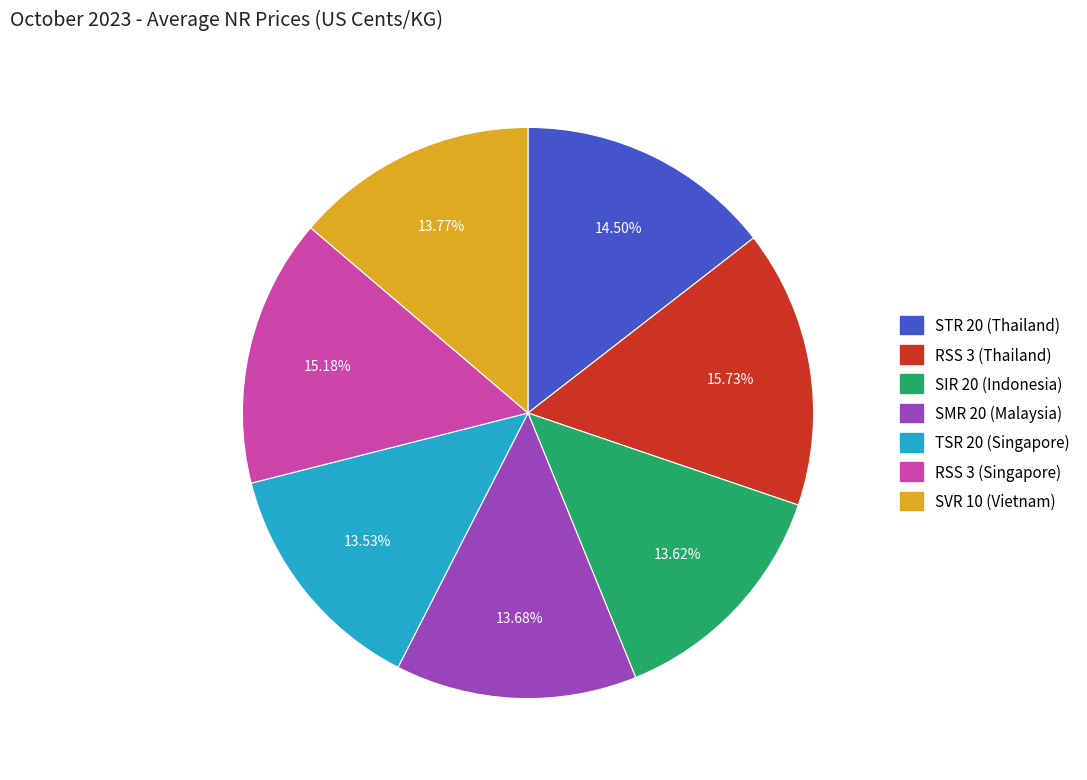

How many segments does this pie chart have?

7